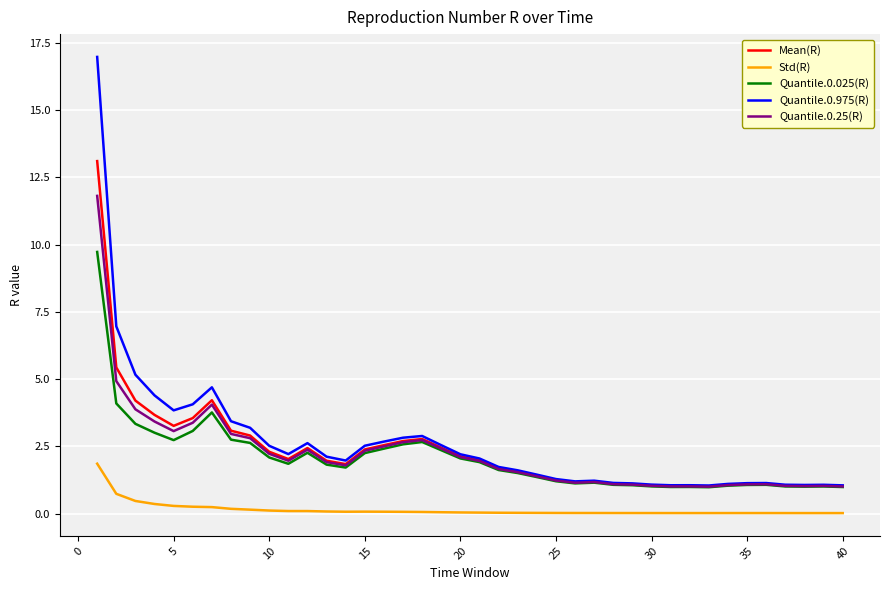

Is this an area chart (filled region under the line)?

No